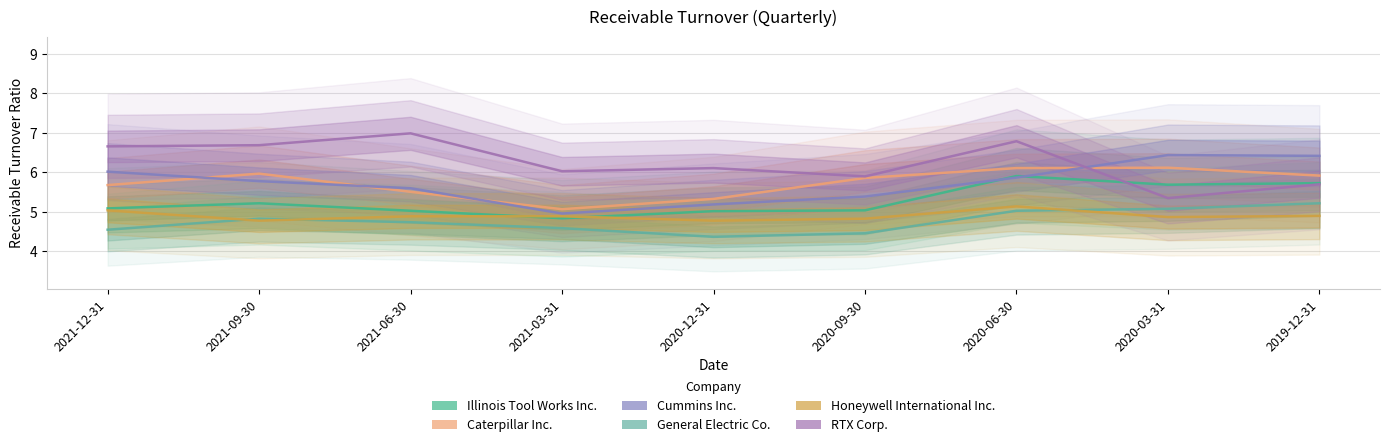

True or false: Illinois Tool Works Inc. has a value of 5.7 at 2020-03-31.

True